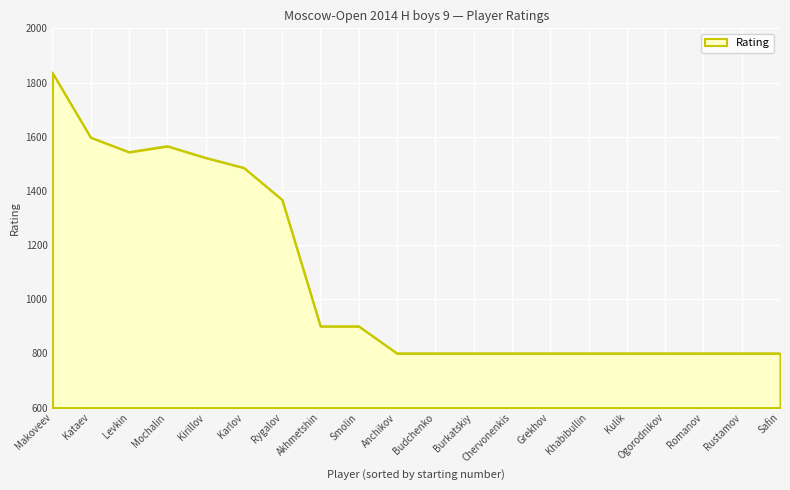

Which label corresponds to the largest value in the chart?

Makoveev